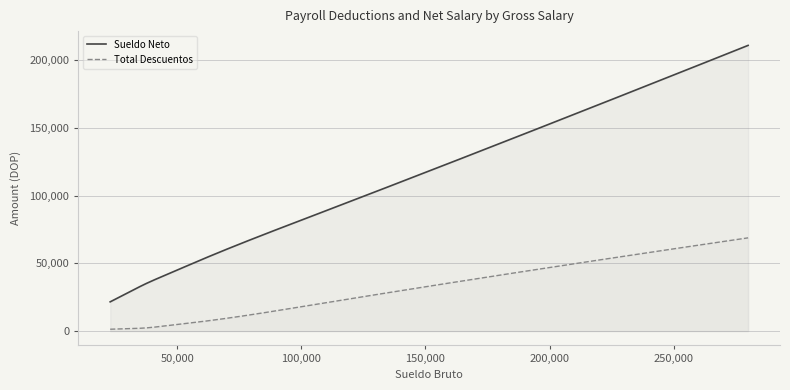

What is the average value of the Sueldo Neto series?

118300.1